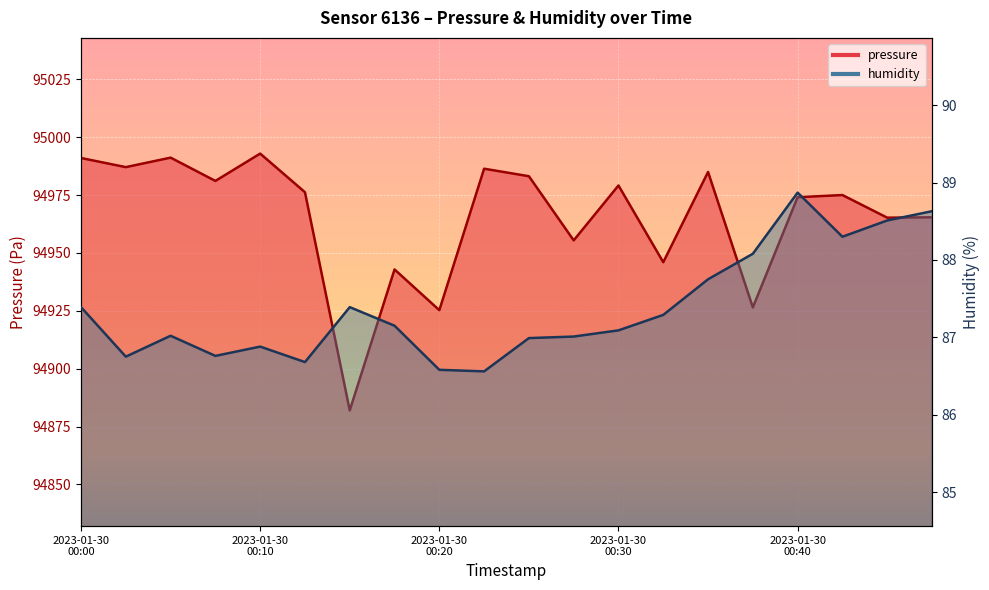

How many distinct data groups are displayed?

2